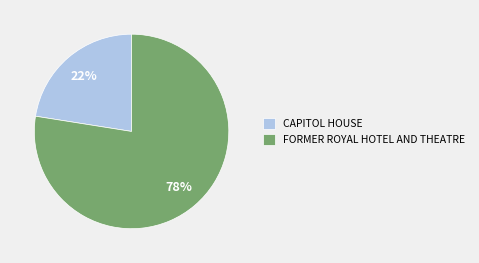

Rank the categories by value from highest to lowest.

FORMER ROYAL HOTEL AND THEATRE, CAPITOL HOUSE